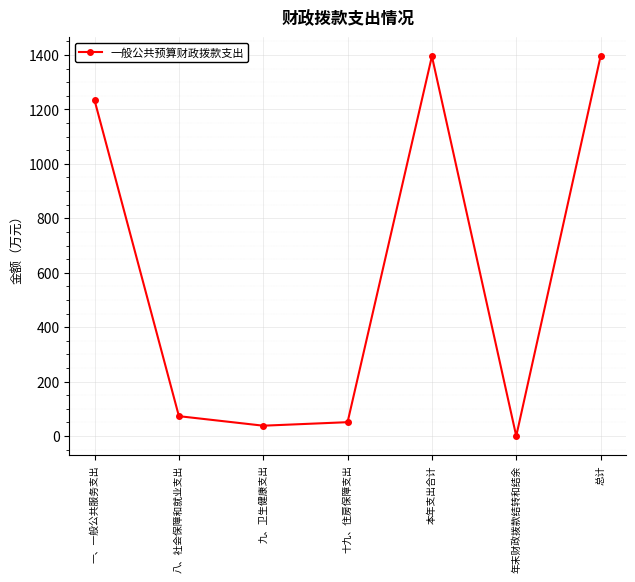

The chart shows a value of 1395.3 at 本年支出合计. True or false?

True